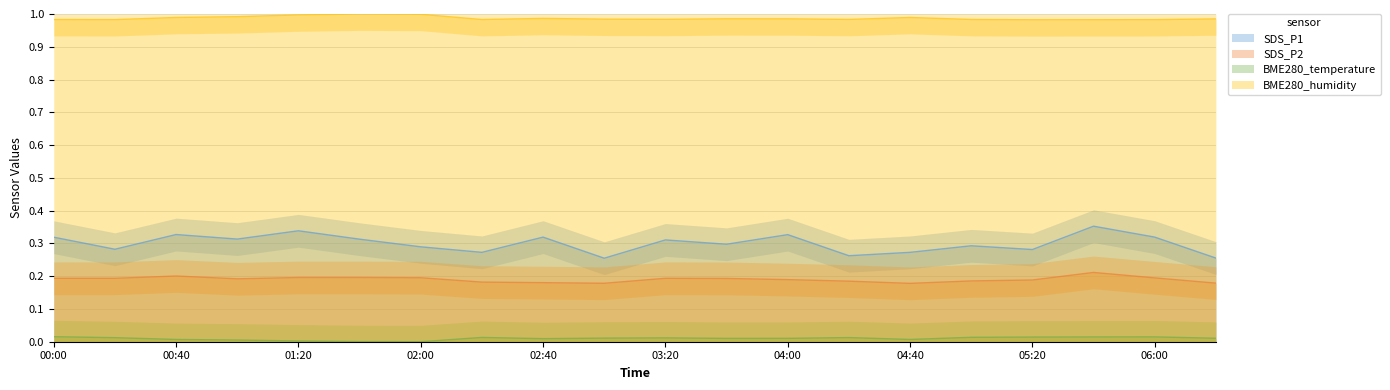

At which category does BME280_temperature reach its first local peak?

02:20